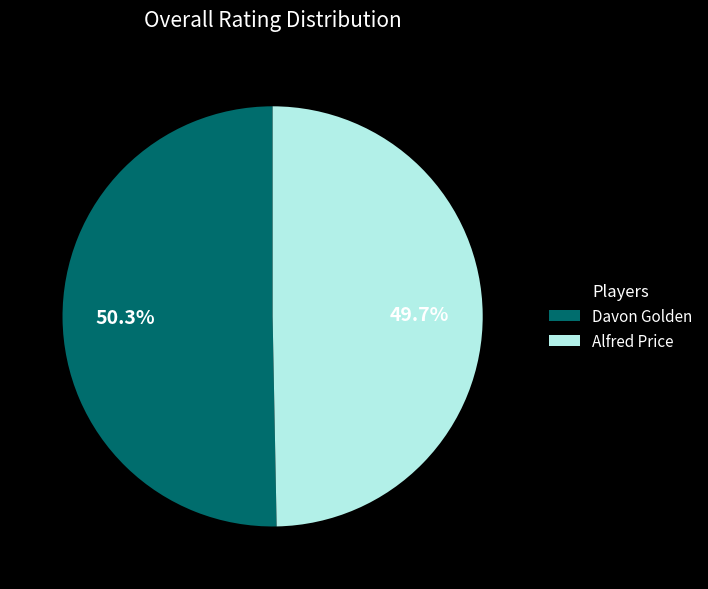

How many slices are in this pie chart?

2